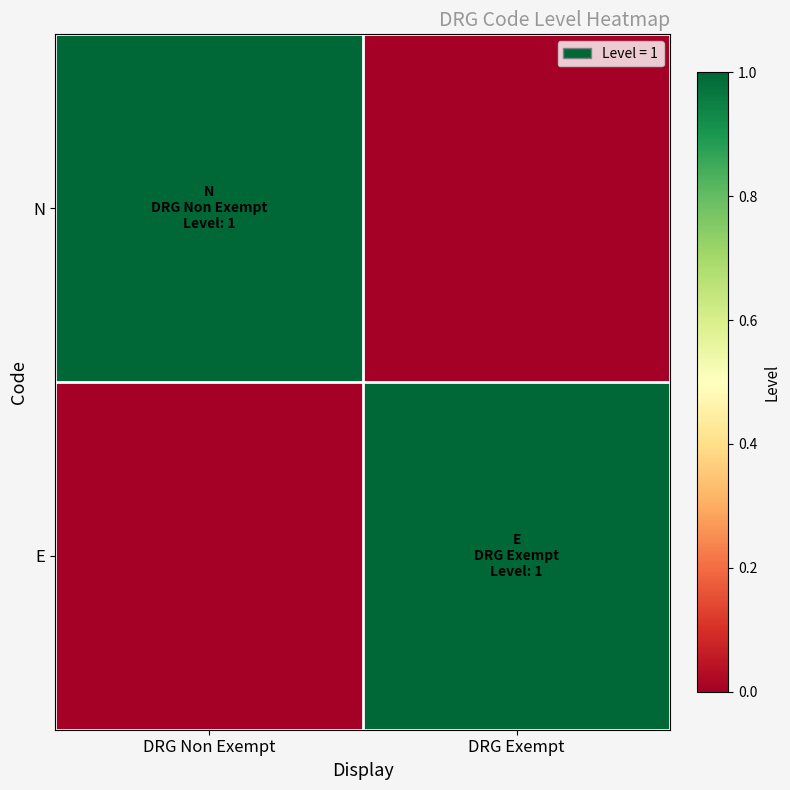

Reading left to right, list all the values displayed in this chart.

N: DRG Non Exempt=1	DRG Exempt=0
E: DRG Non Exempt=0	DRG Exempt=1